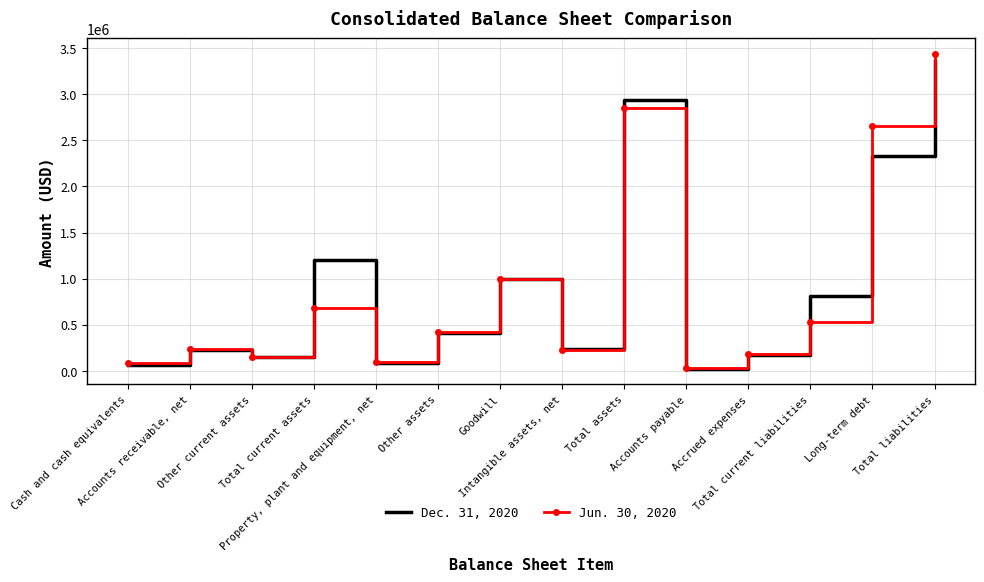

Which series has the widest spread of values?

Jun. 30, 2020